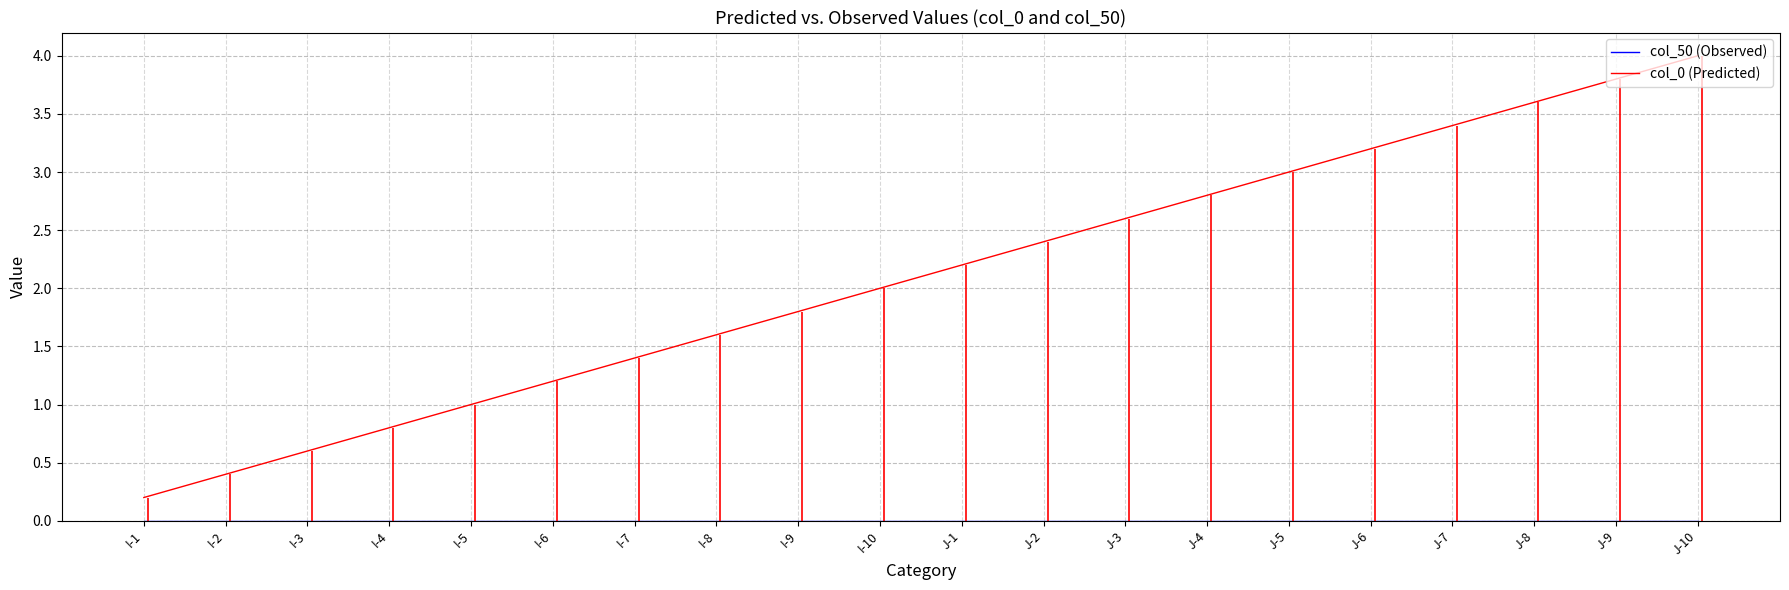

How many categories are shown in the chart?

20